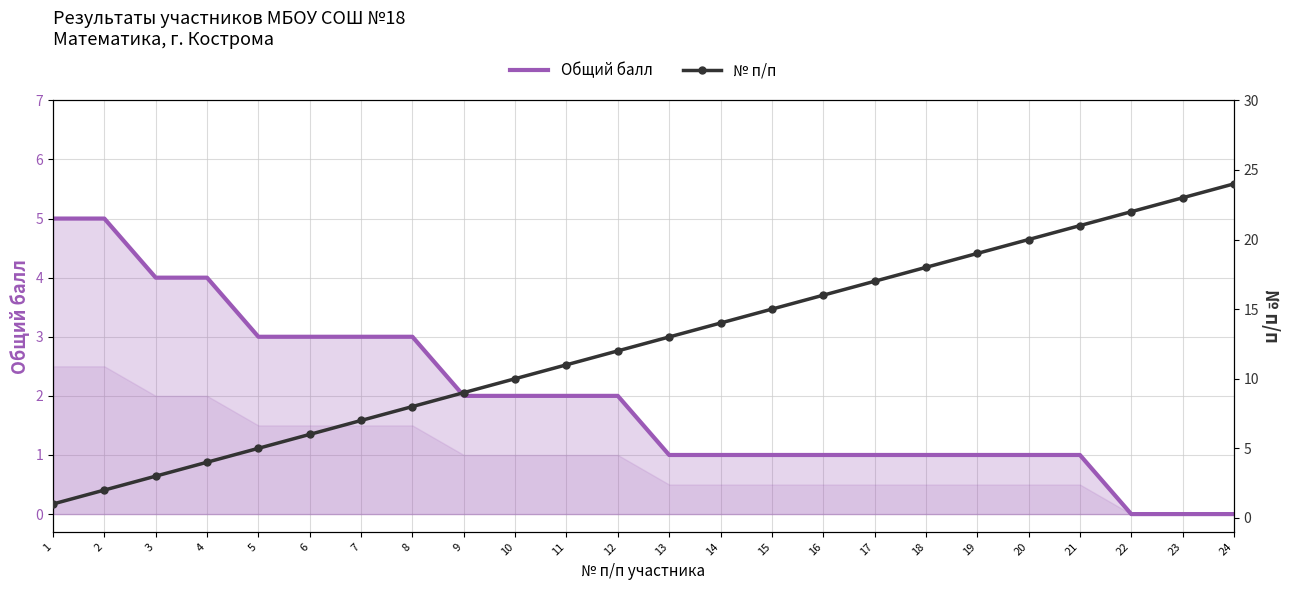

Is the value of Общий балл at 14 greater than the value of № п/п at 12?

No